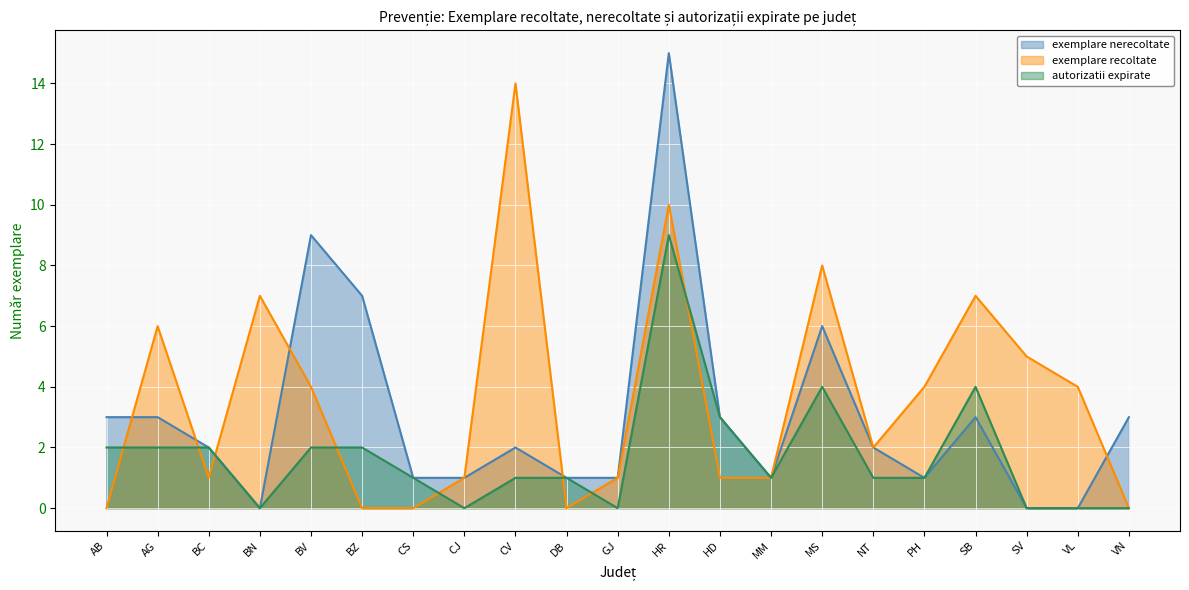

What is the difference between the highest and lowest values at HR?

6